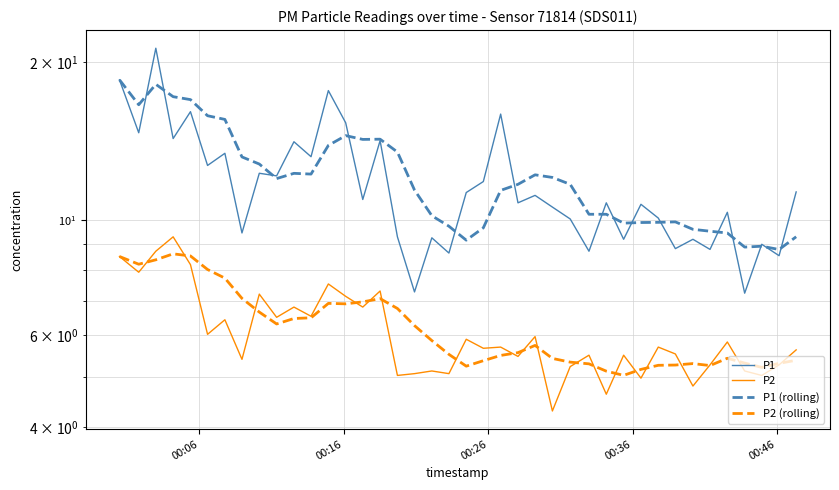

Reading left to right, list all the values displayed in this chart.

P1: 18.5	14.7	21.3	14.3	16.1	12.7	13.4	9.4	12.3	12.1	14.1	13.2	17.7	15.3	10.9	14.2	9.3	7.3	9.2	8.6	11.3	11.8	15.9	10.8	11.1	10.6	10.0	8.7	10.8	9.2	10.7	10.1	8.8	9.2	8.8	10.3	7.2	9.0	8.5	11.3
P2: 8.5	7.9	8.7	9.3	8.2	6.0	6.4	5.4	7.2	6.5	6.8	6.5	7.5	7.1	6.8	7.3	5.0	5.1	5.1	5.1	5.9	5.7	5.7	5.5	6.0	4.3	5.2	5.5	4.6	5.5	5.0	5.7	5.5	4.8	5.3	5.8	5.1	5.0	5.3	5.6
P1 (rolling): 18.5	16.6	18.2	17.2	17.0	15.8	15.6	13.2	12.8	12.0	12.3	12.2	13.9	14.5	14.2	14.3	13.5	11.4	10.2	9.7	9.1	9.6	11.4	11.7	12.2	12.0	11.7	10.2	10.2	9.8	9.9	9.9	9.9	9.6	9.5	9.4	8.9	8.9	8.8	9.3
P2 (rolling): 8.5	8.2	8.4	8.6	8.5	8.0	7.7	7.1	6.7	6.3	6.5	6.5	6.9	6.9	7.0	7.1	6.8	6.3	5.9	5.5	5.2	5.4	5.5	5.6	5.7	5.4	5.3	5.3	5.1	5.0	5.2	5.3	5.3	5.3	5.3	5.4	5.3	5.2	5.3	5.4